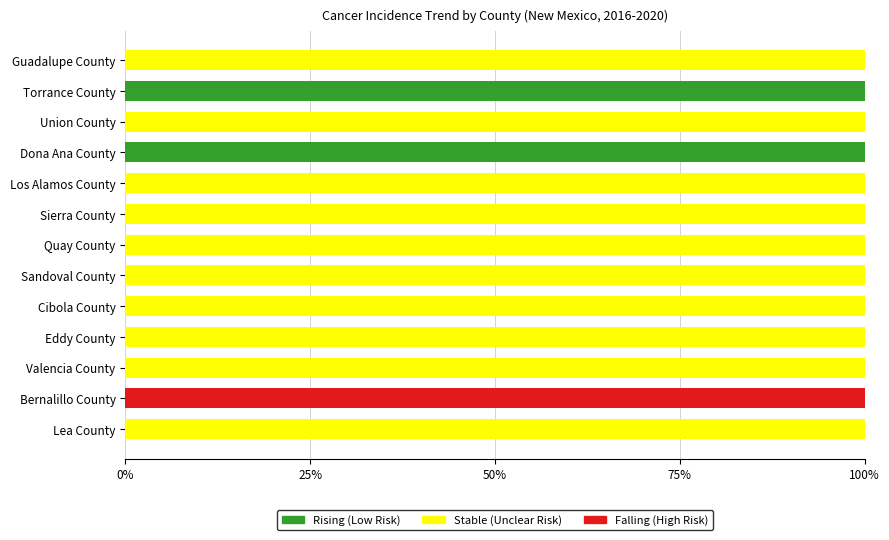

What is the total value across all series at Los Alamos County?

100